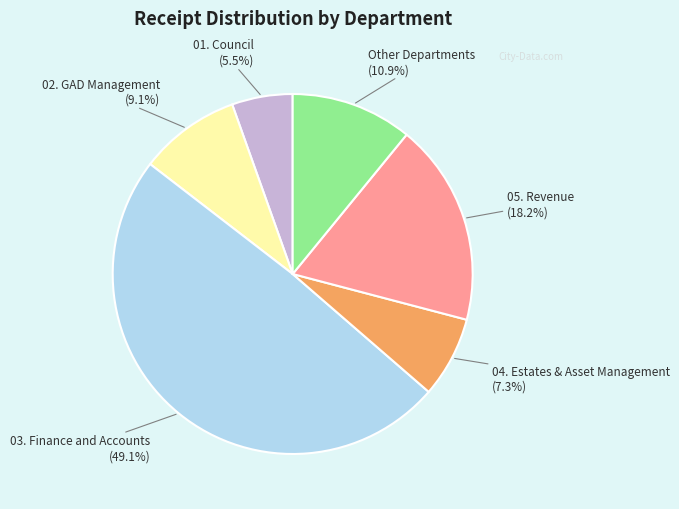

To the nearest percent, what is the difference between the largest and smallest slice percentages?

44%